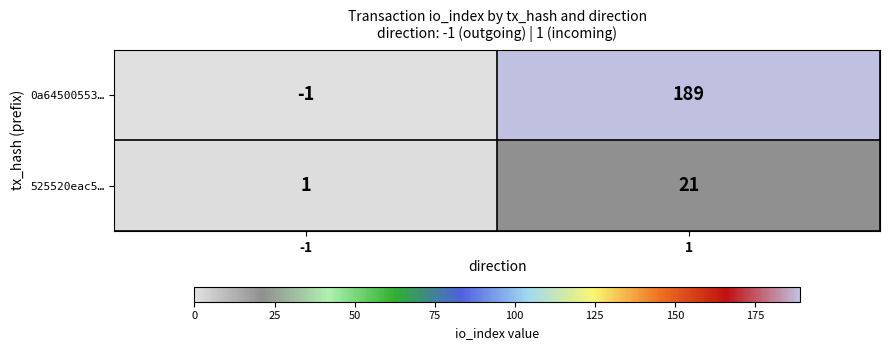

Is it true that 0a64500553… equals -2 at -1?

False